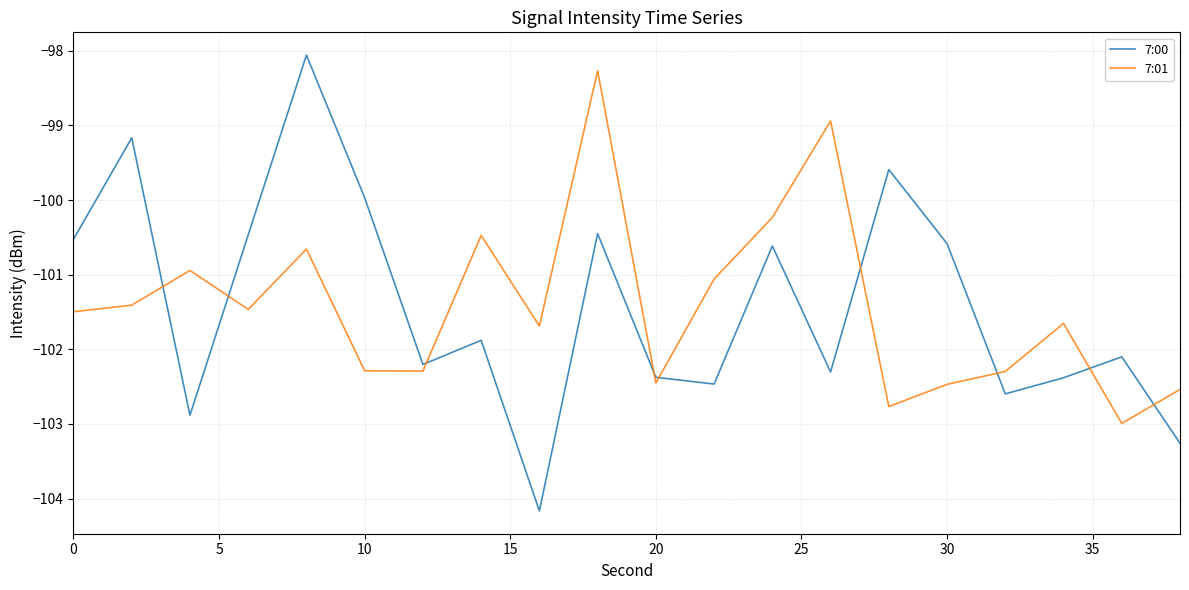

How many interior local peaks does the 7:01 series have?

6